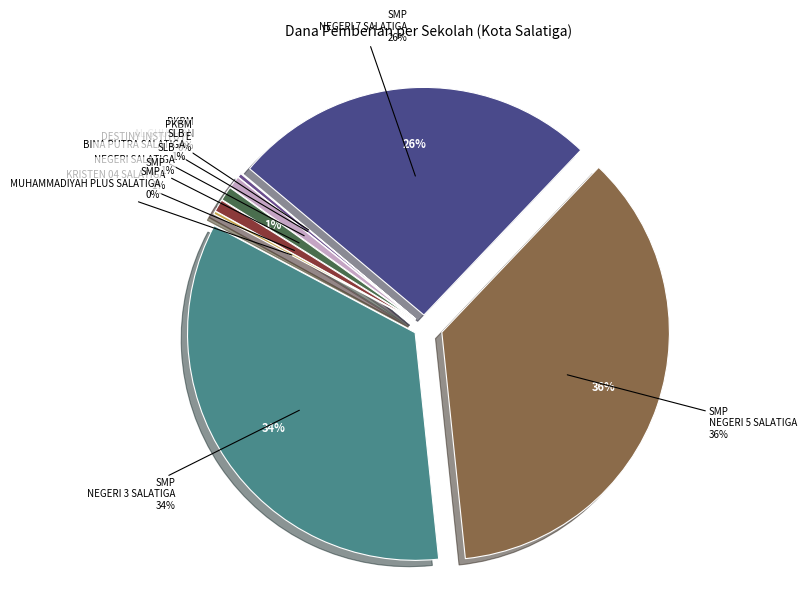

Which slice is the smallest?

PKBM AL GHUFRON